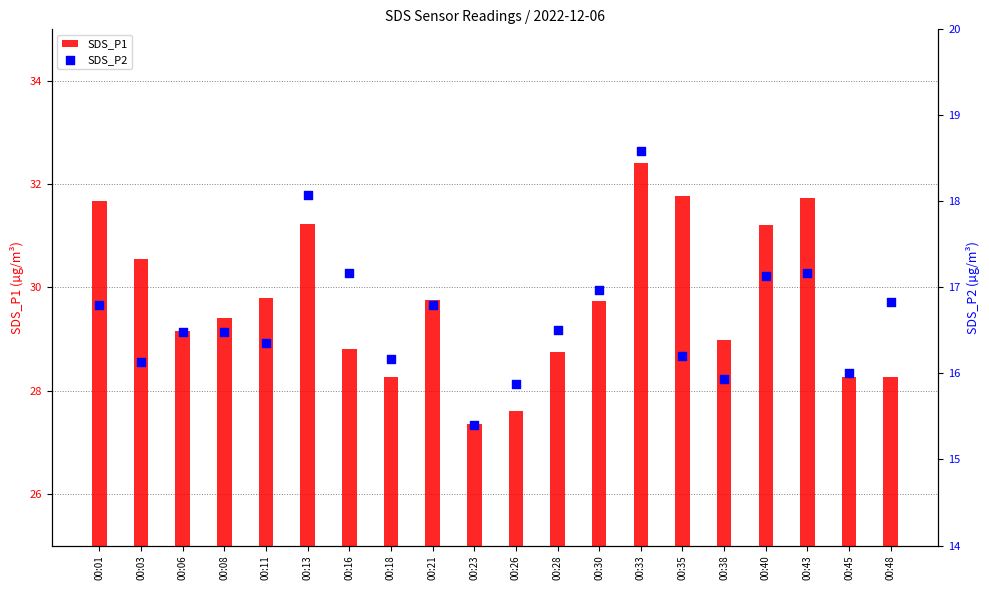

Which series has the largest total across all categories?

SDS_P1